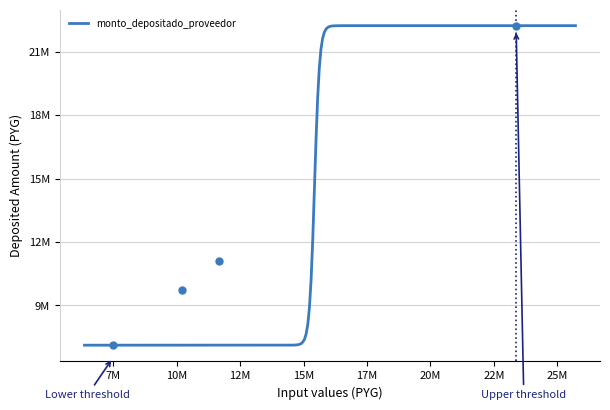

At how many categories does at least one series exceed 9795039?

3